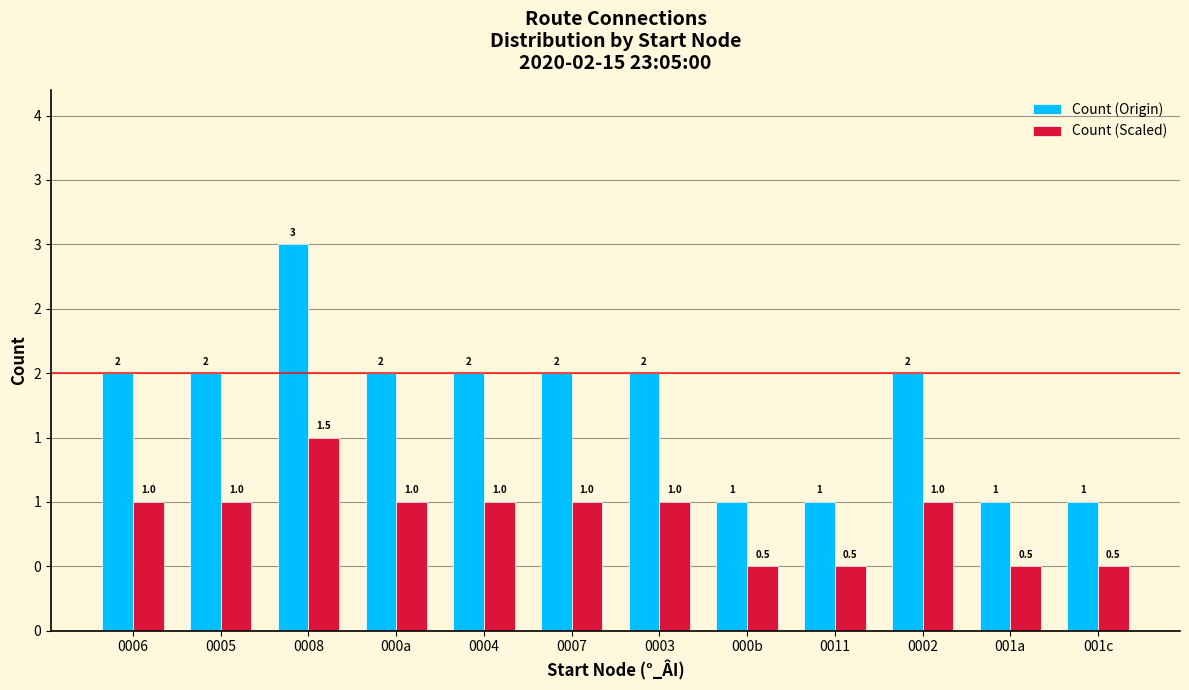

Where is Count (Scaled) nearest to the value 1?

0006